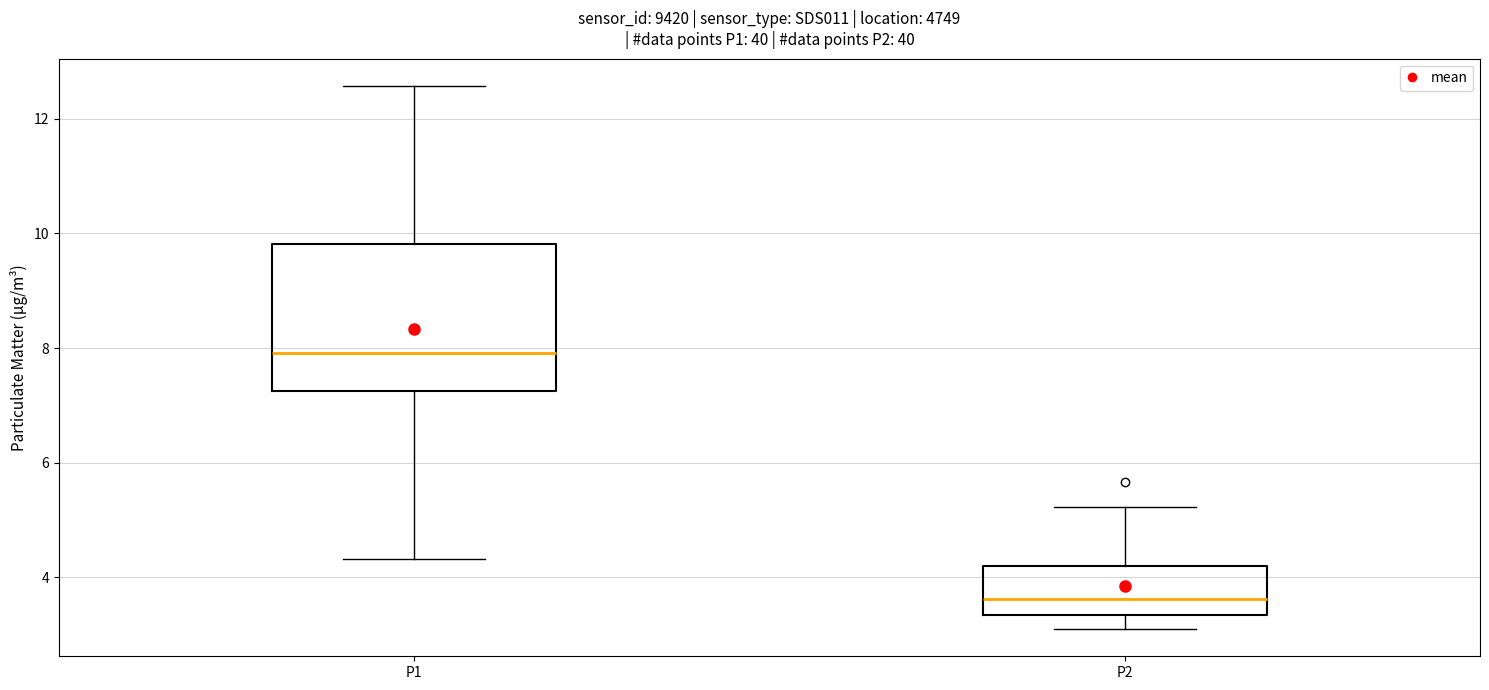

Which box is the tallest, from its lower edge to its upper edge?

P1